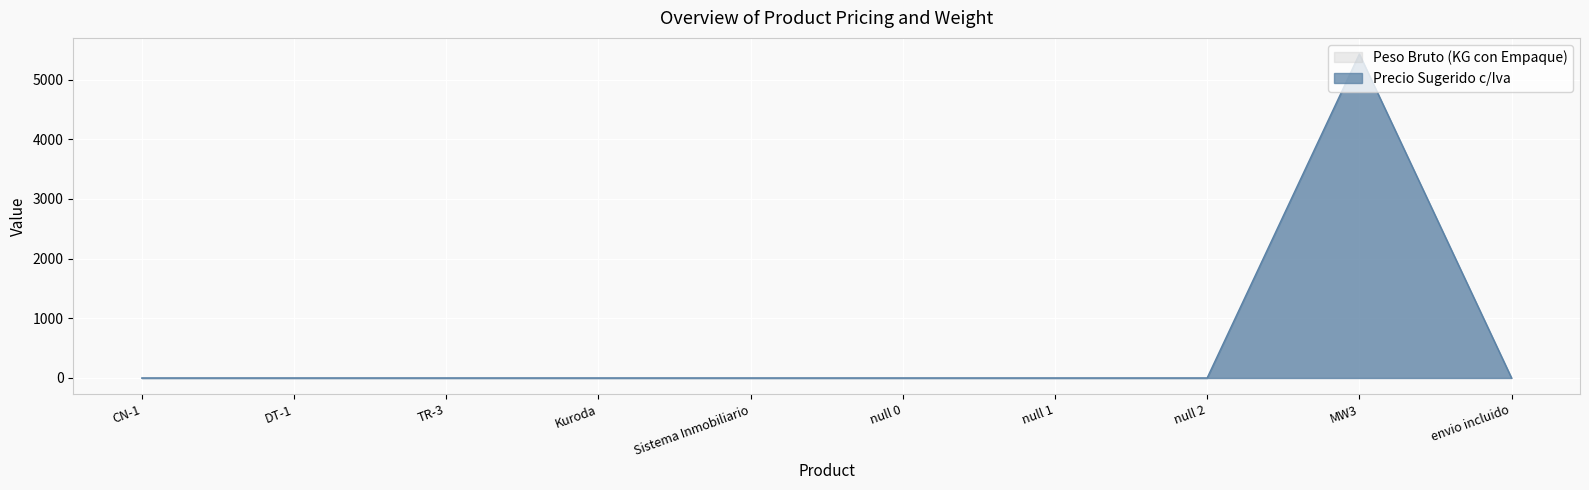

Which category has the lowest value across all series?

CN-1